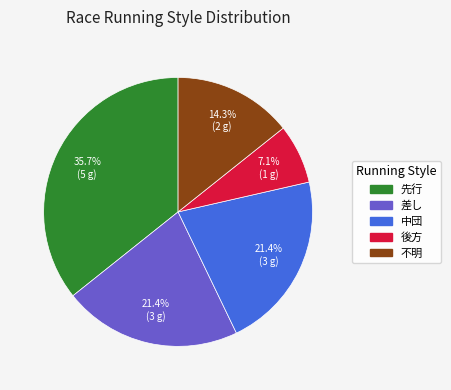

Which slice is the largest?

先行